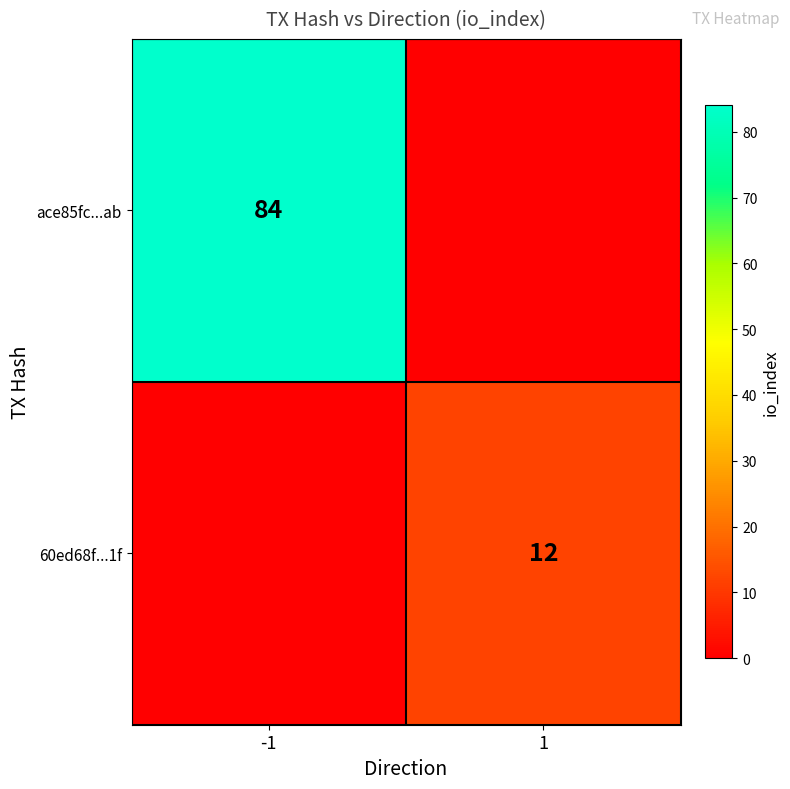

The 60ed68f...1f series shows 12 at 1. True or false?

True